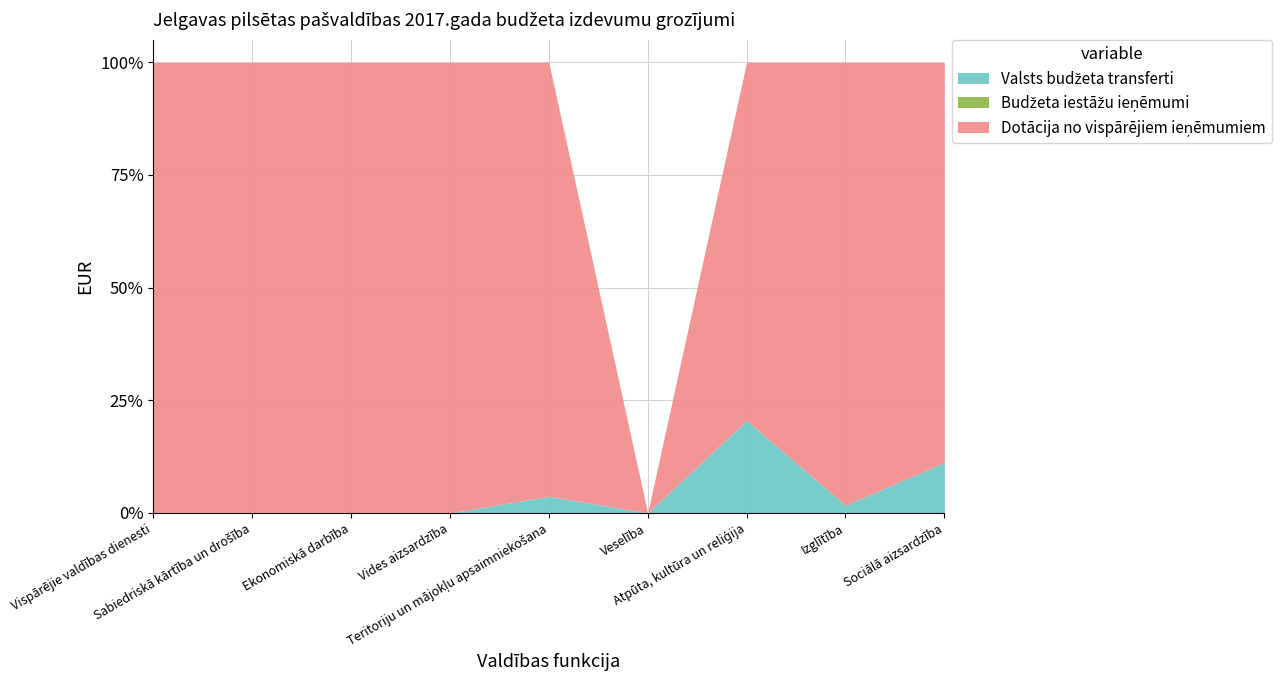

What is the spread (max minus min) of values at Ekonomiskā darbība?

20778